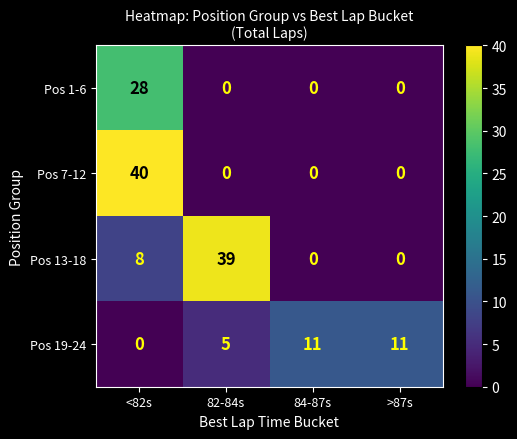

The value of Pos 13-18 at 84-87s is 0. True or false?

True